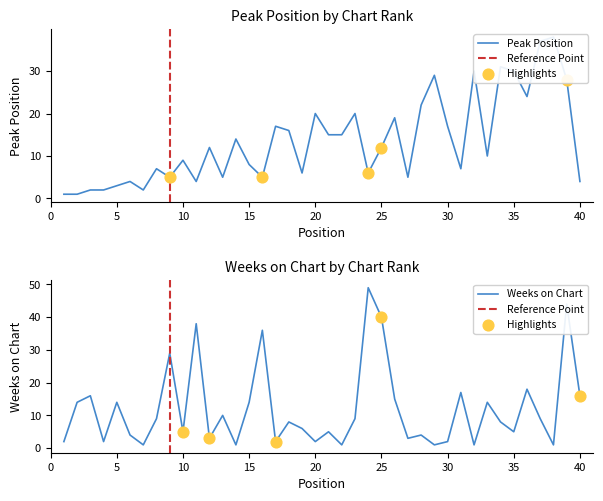

Which series contains the lowest Y value?

Peak Position